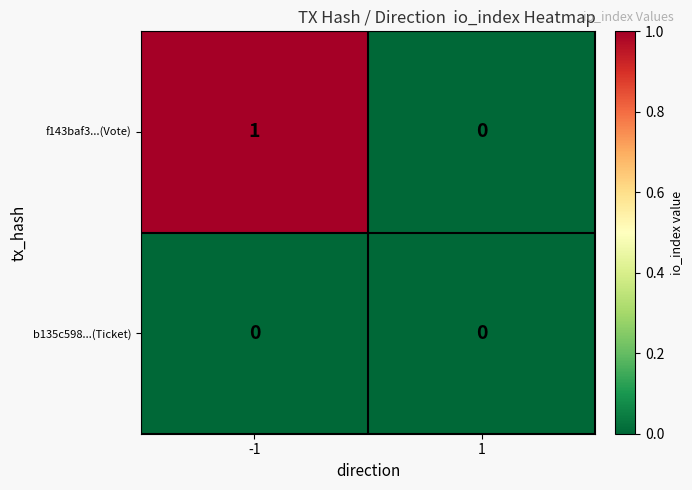

Is it true that b135c598...(Ticket) equals 0 at -1?

True